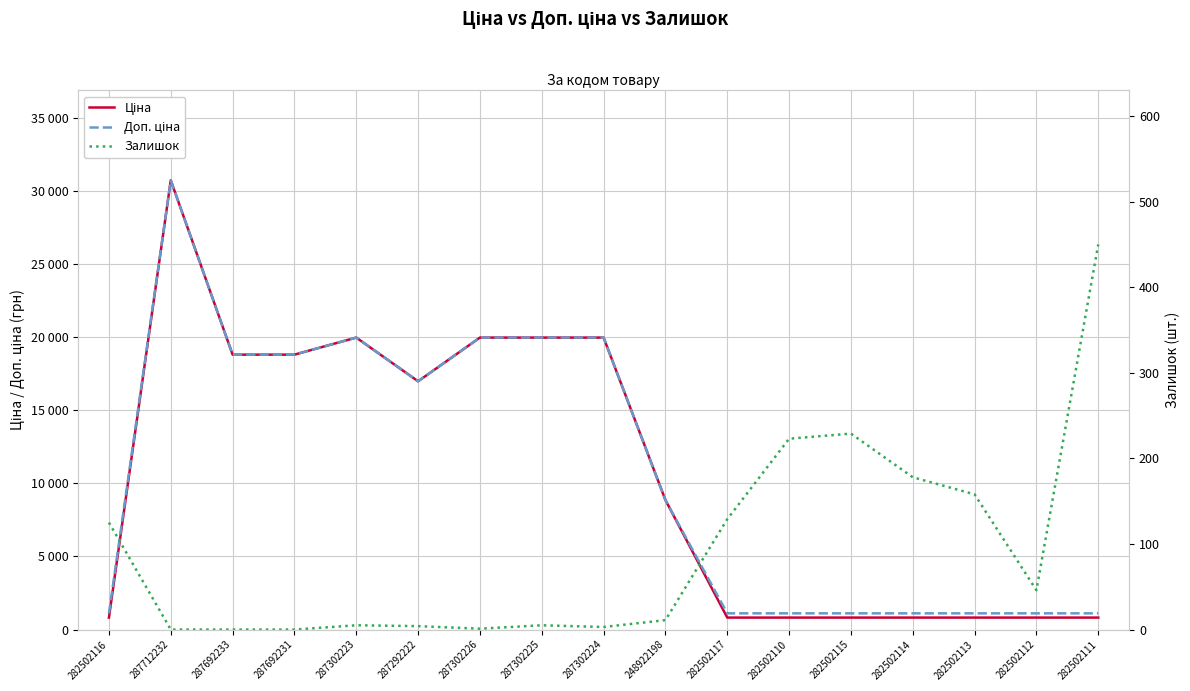

What is the average value of the Ціна series?

10620.5